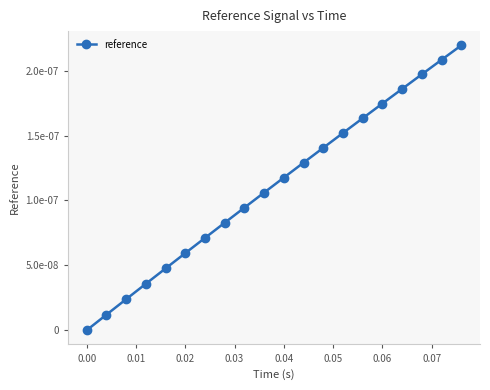

Is this an area chart (filled region under the line)?

No